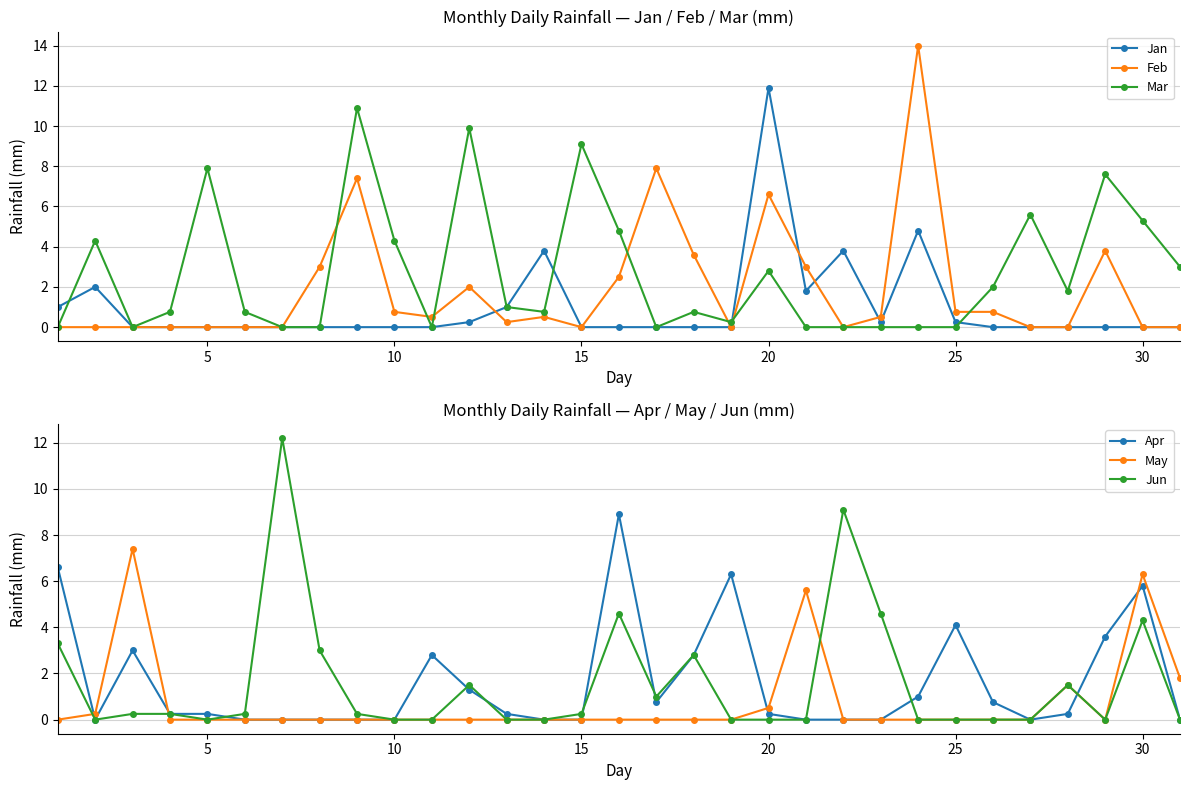

What is the difference between the second highest and minimum values in the Mar series?

9.9